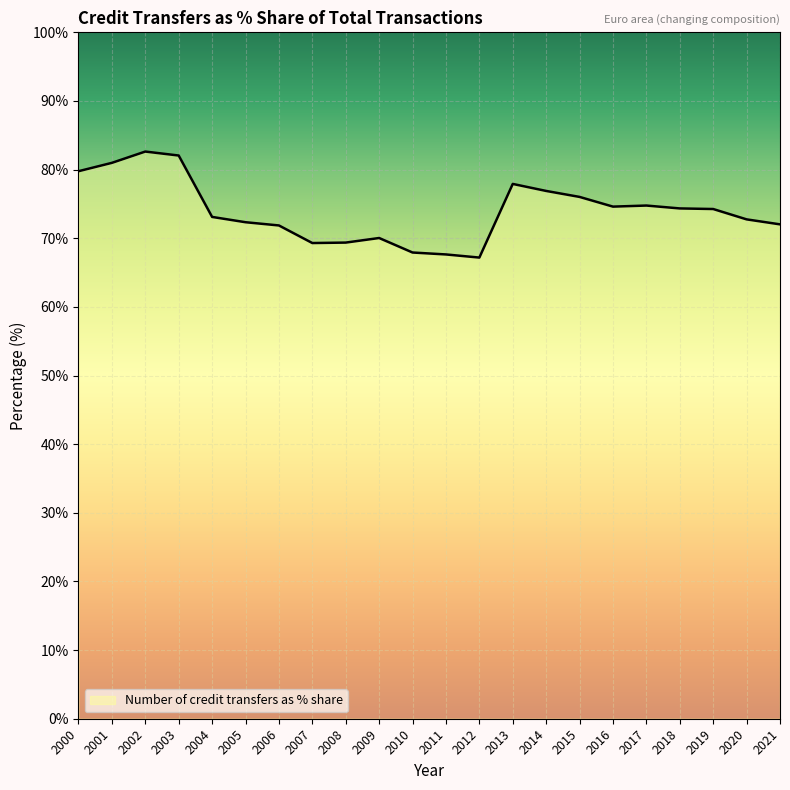

Which has a higher value, 2021 or 2015?

2015